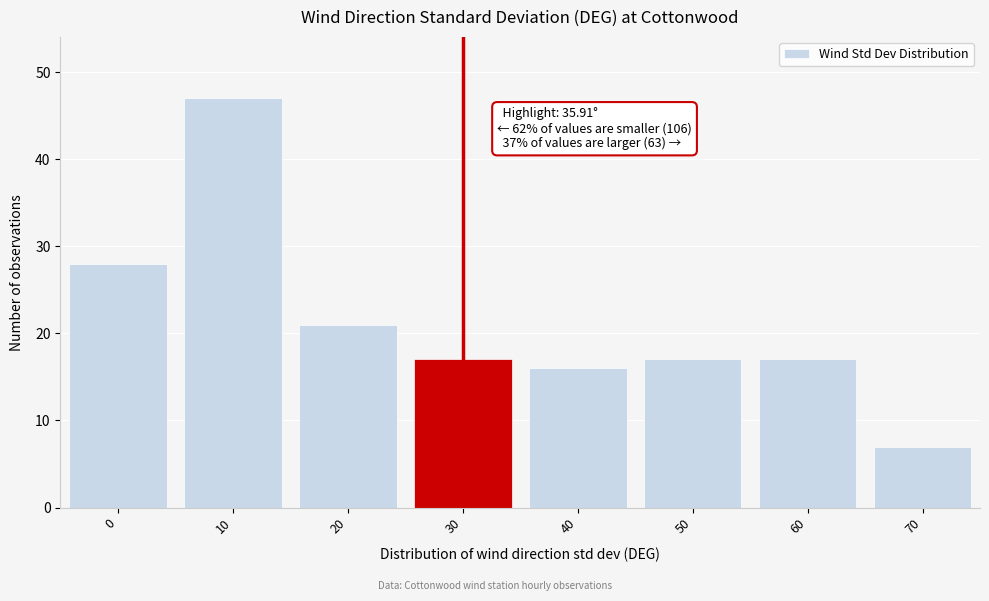

Reading left to right, what are all the values shown in this chart?

0=28	10=47	20=21	30=17	40=16	50=17	60=17	70=7